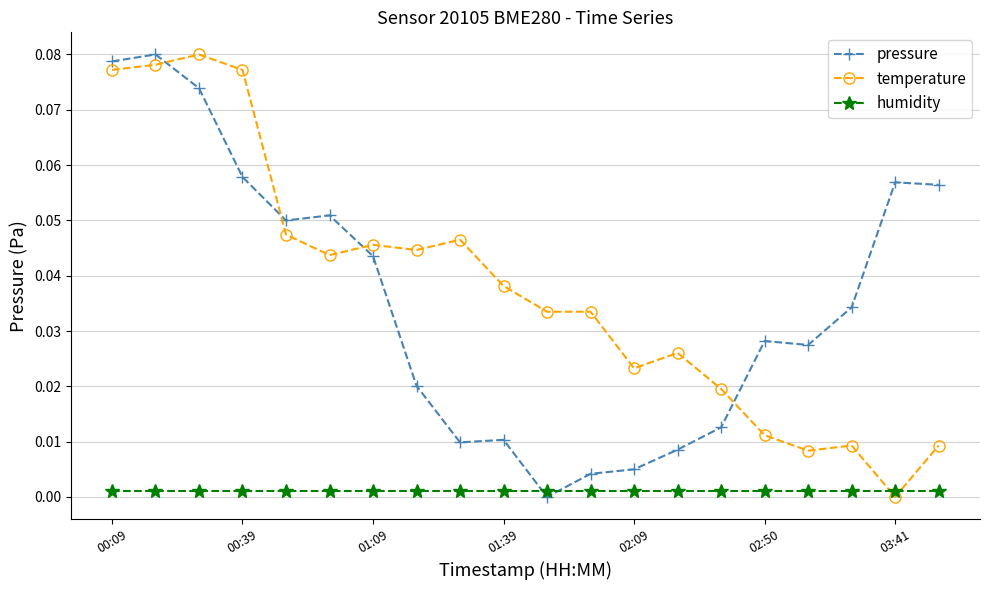

Which series ends up on top after the final intersection of humidity and pressure?

pressure